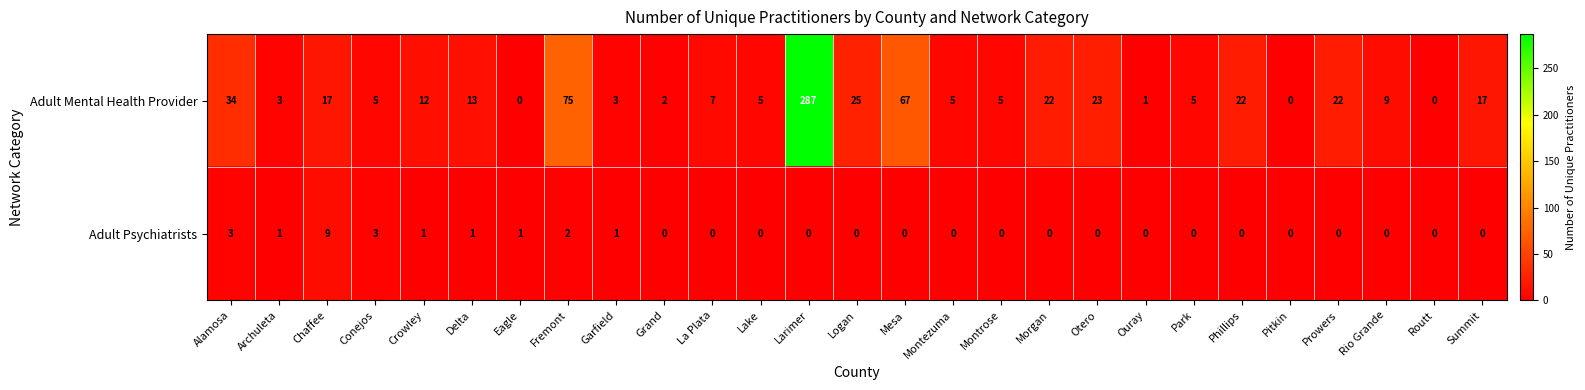

True or false: Adult Psychiatrists has a value of 5 at Lake.

False